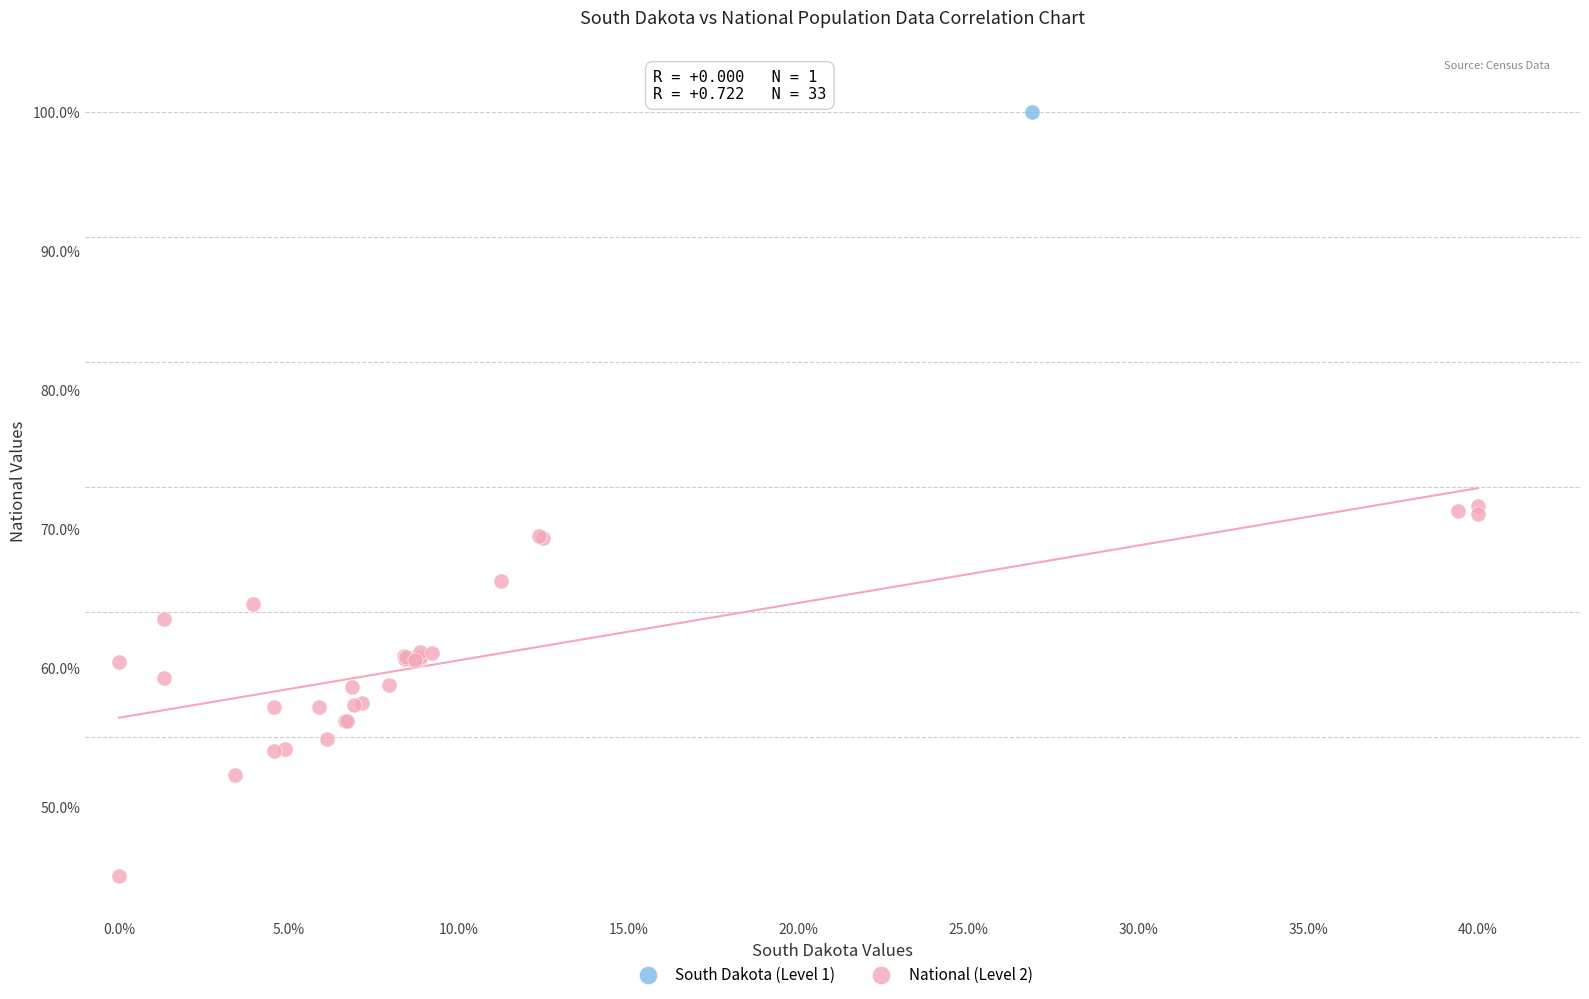

What are all the series names shown in the legend?

South Dakota (Level 1), National (Level 2)